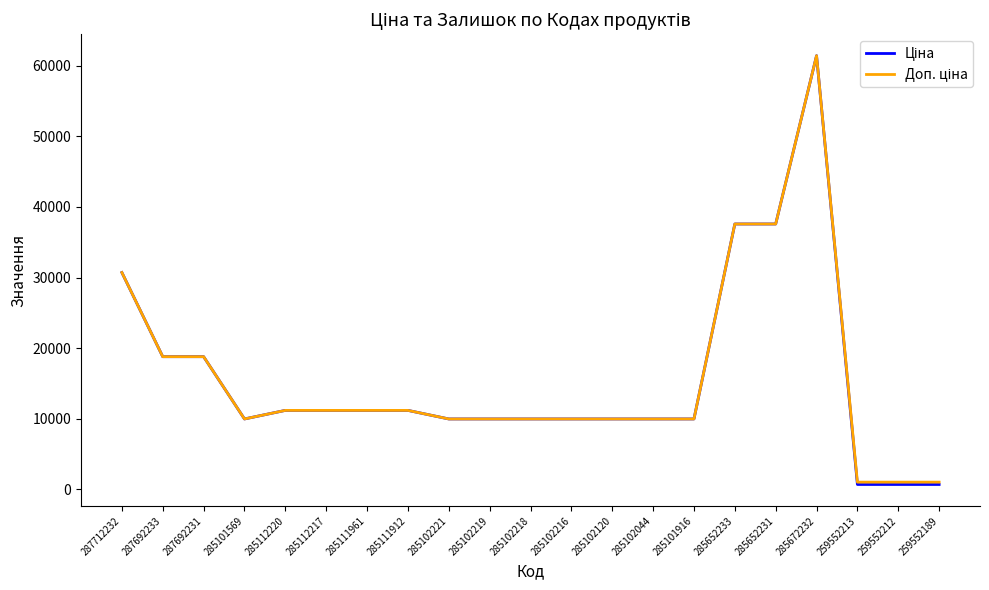

What is the total value across all series at 285102221?

19950.0